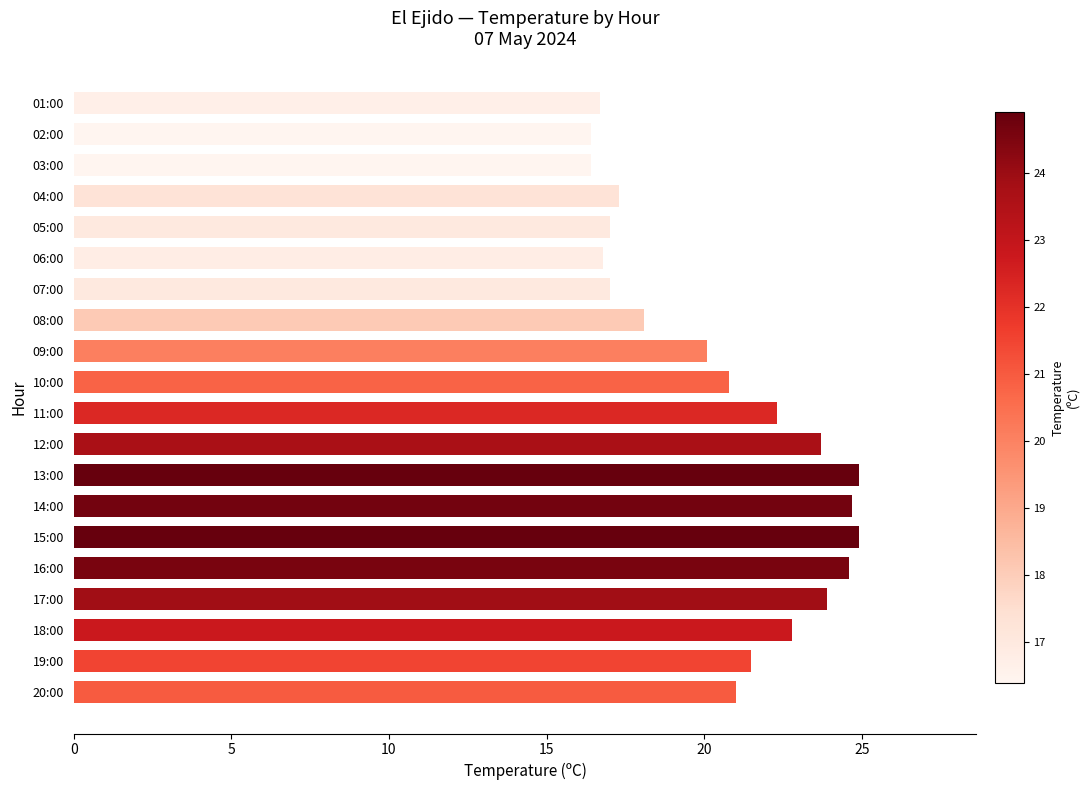

What is the maximum value shown in the chart?

24.9